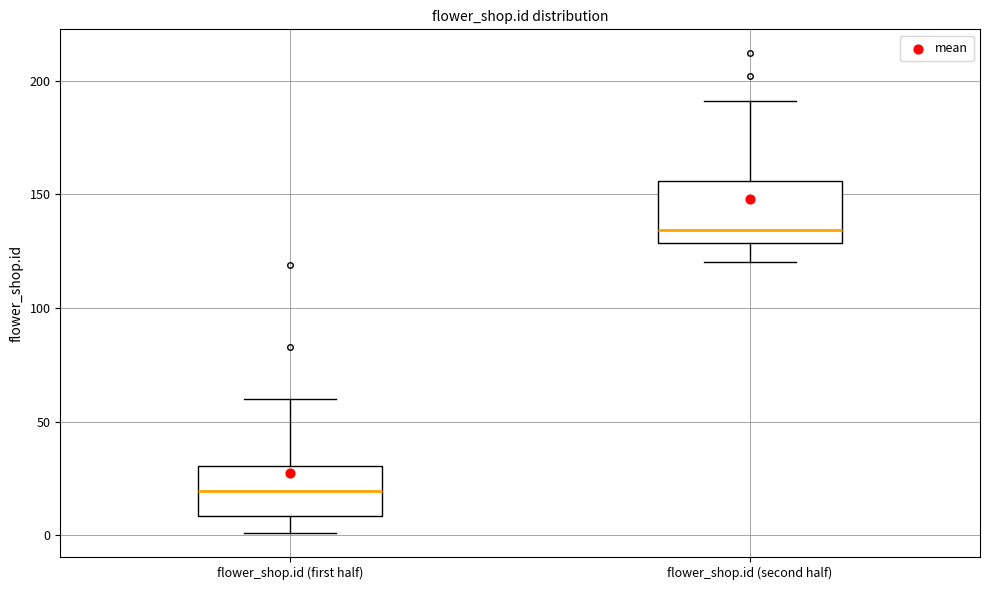

Which box has the lowest median line?

flower_shop.id (first half)